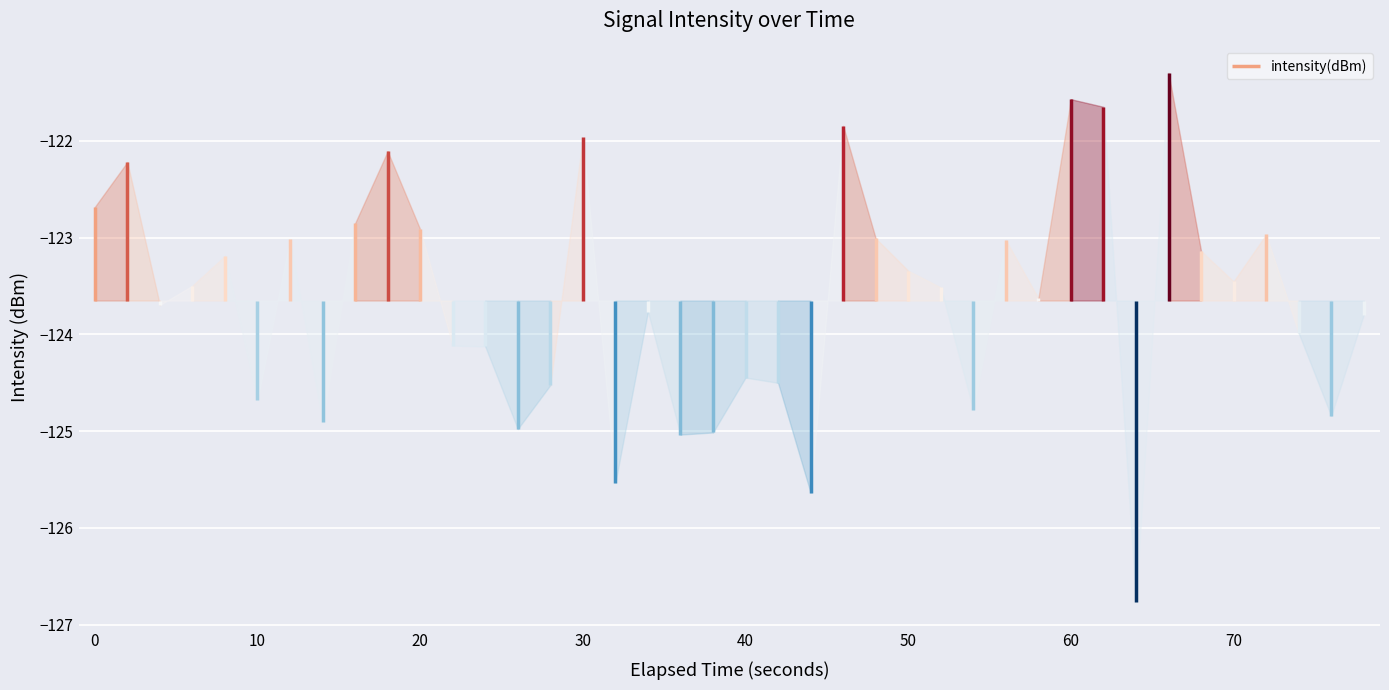

What is the average value?

-123.2